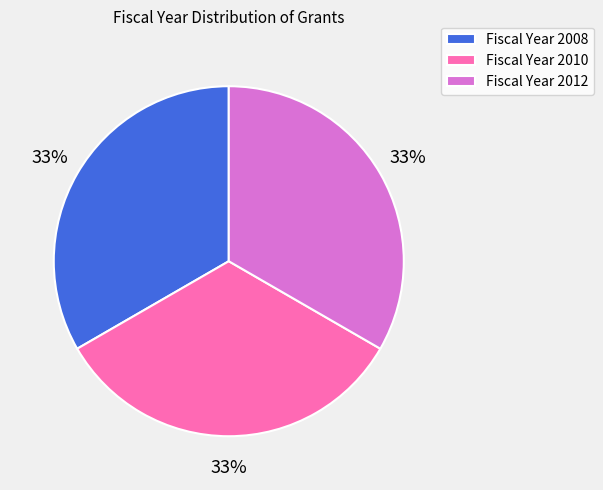

Do Fiscal Year 2008 and Fiscal Year 2012 together represent more than half of the pie?

Yes